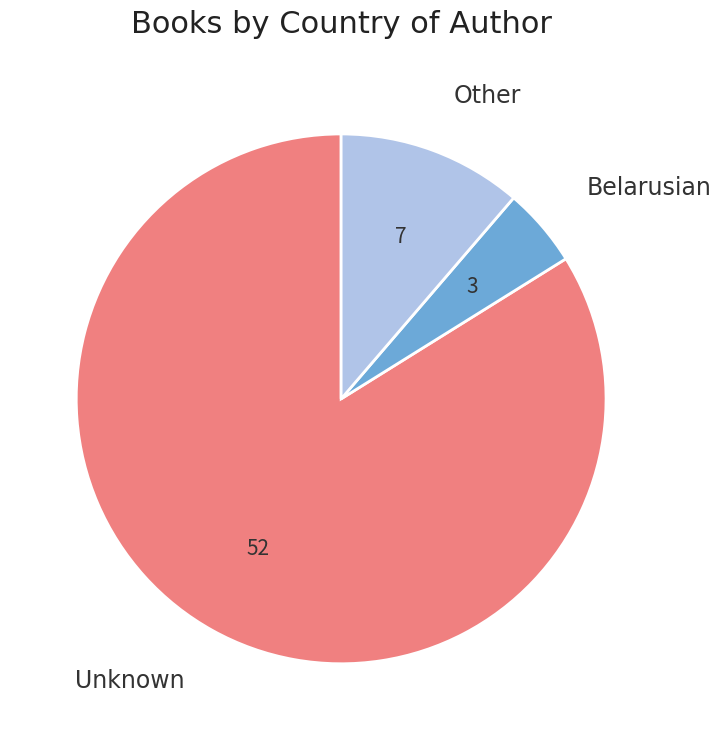

The Belarusian slice represents 14% of the pie. True or false?

False